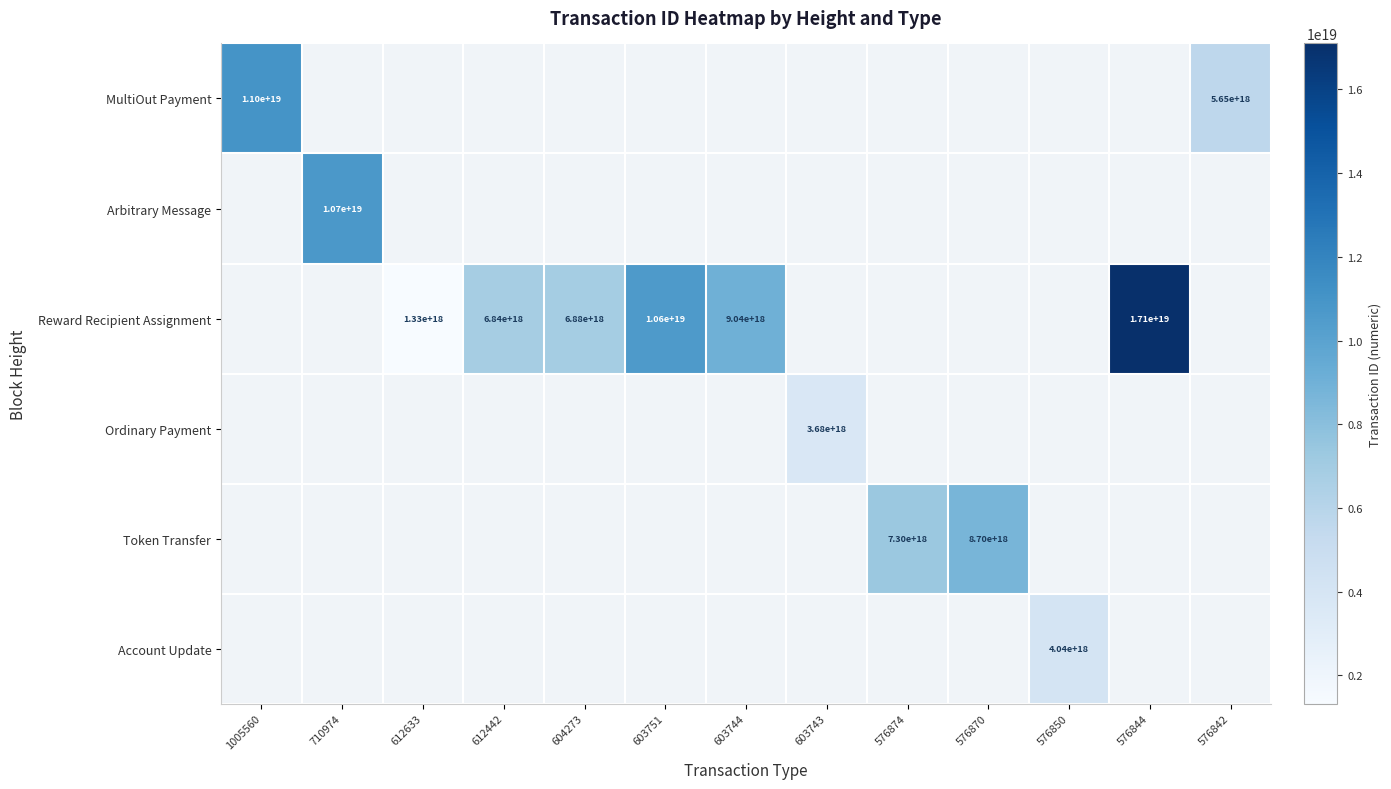

The value of Reward Recipient Assignment at 612442 is 9905278328711731200. True or false?

False